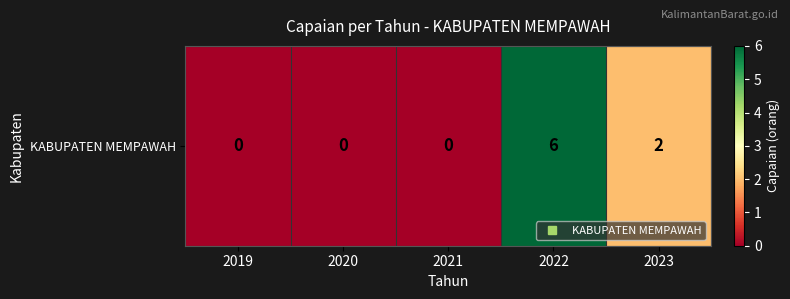

Reading right to left, extract all data points from this chart.

2023=2	2022=6	2021=0	2020=0	2019=0